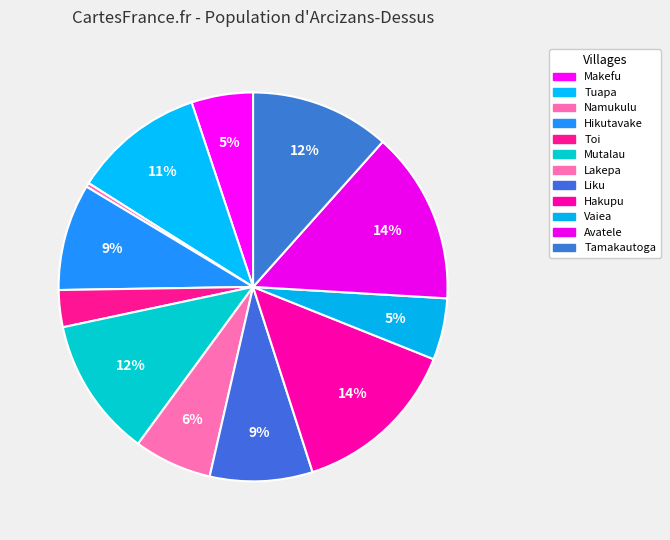

How many slices are in this pie chart?

12